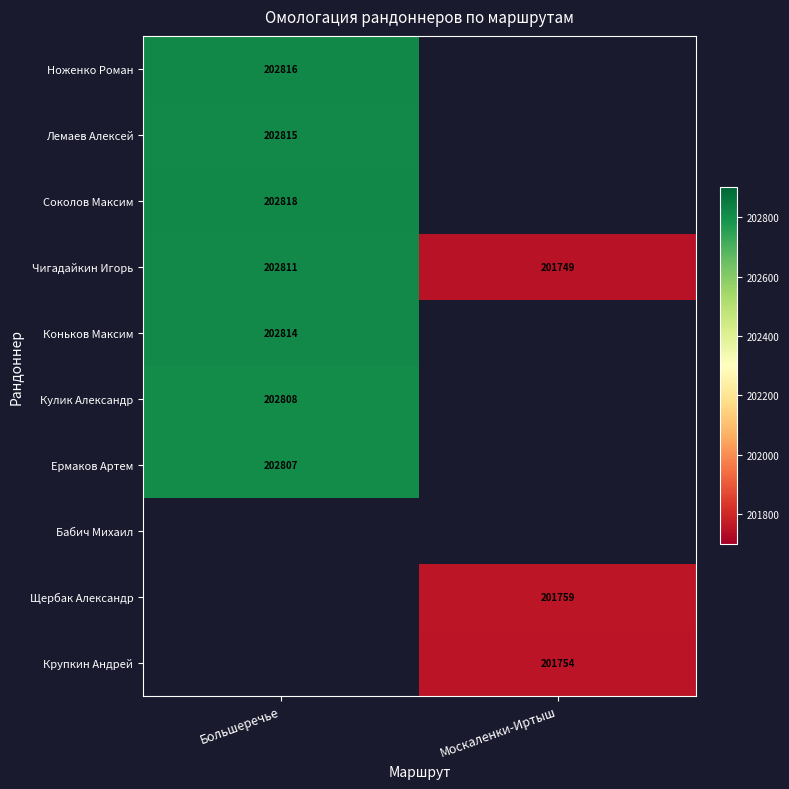

Is the value of Лемаев Алексей at Большеречье greater than the value of Кулик Александр at Большеречье?

Yes